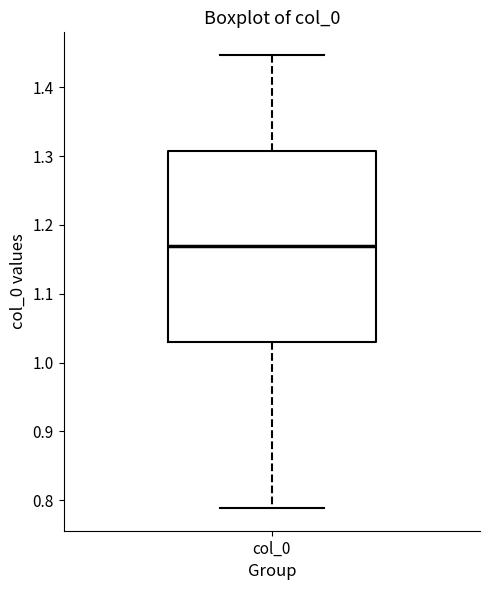

Where is the lower edge of the box for col_0 on the y-axis? The values are not printed on the chart, so give them approximately, as read against the axis.

1.03